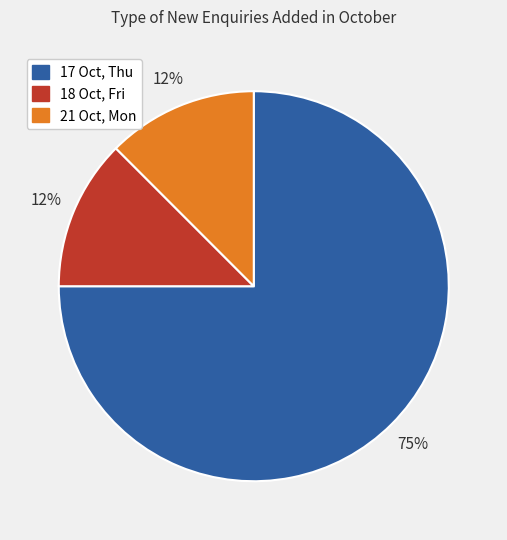

Do 17 Oct, Thu and 18 Oct, Fri together represent more than half of the pie?

Yes